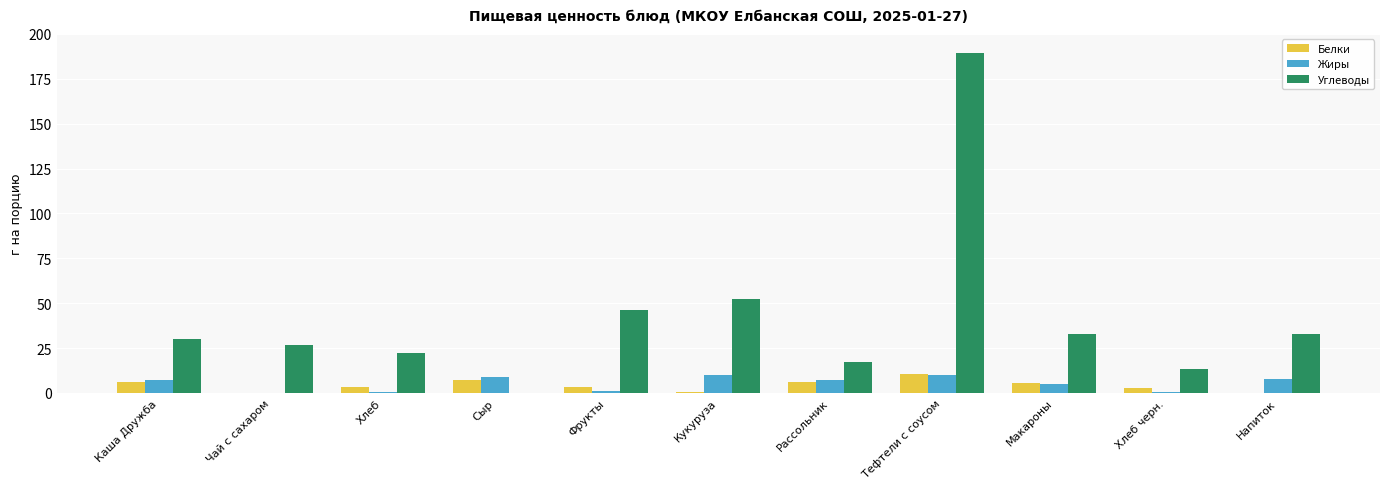

Are the bars grouped side by side (vs. stacked)?

Yes